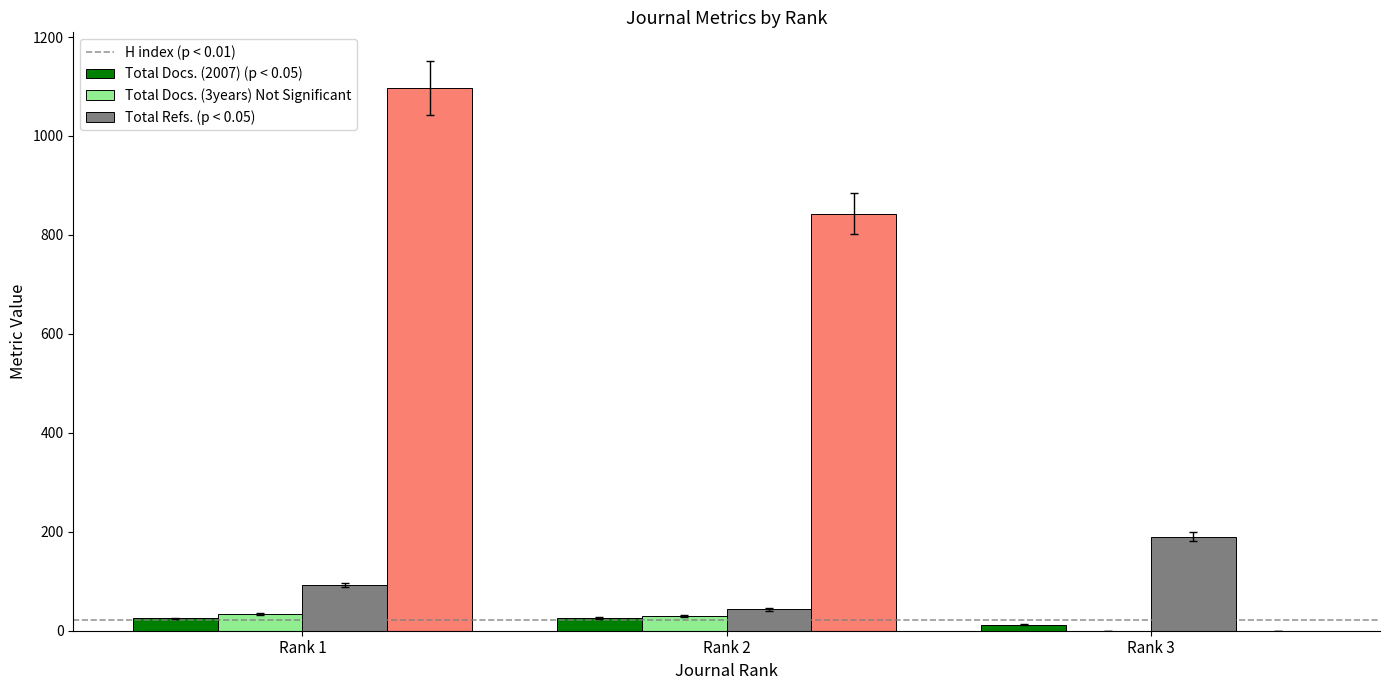

At which category is the sum across all series the highest?

Rank 1